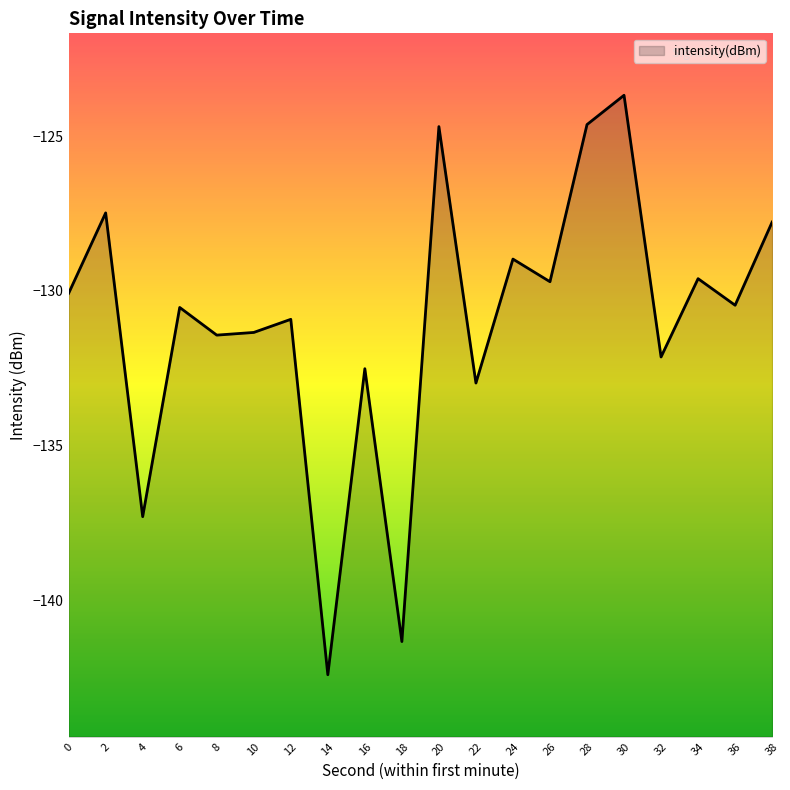

Reading left to right, list all the values displayed in this chart.

0=-130.1	2=-127.5	4=-137.3	6=-130.5	8=-131.4	10=-131.3	12=-130.9	14=-142.4	16=-132.5	18=-141.3	20=-124.7	22=-133.0	24=-129.0	26=-129.7	28=-124.6	30=-123.7	32=-132.1	34=-129.6	36=-130.5	38=-127.8